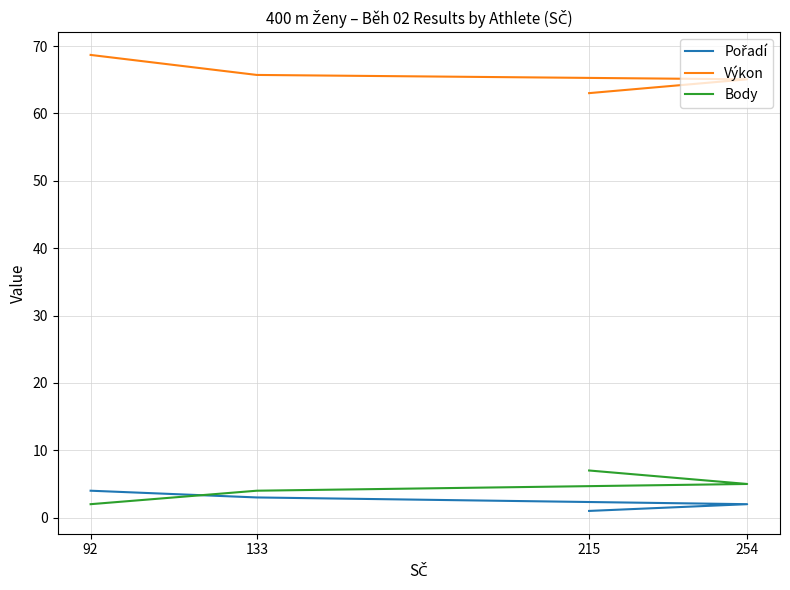

List the series in order of their peak value, highest first.

Výkon, Body, Pořadí